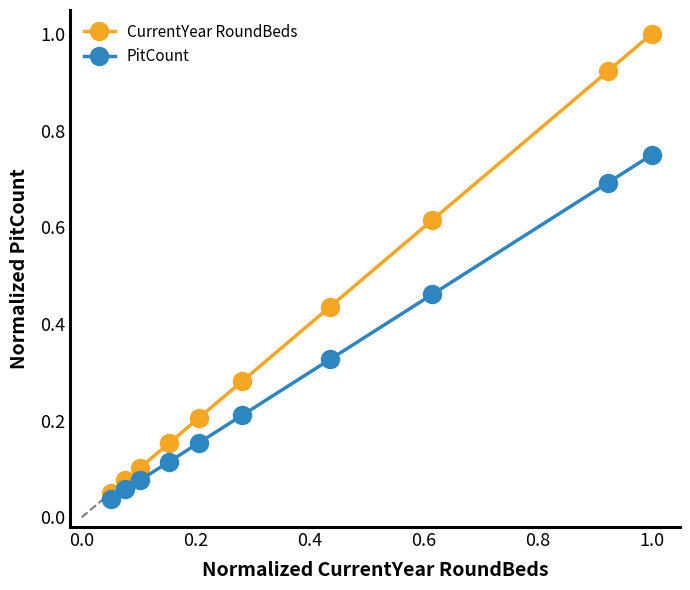

How many distinct data groups are displayed?

2